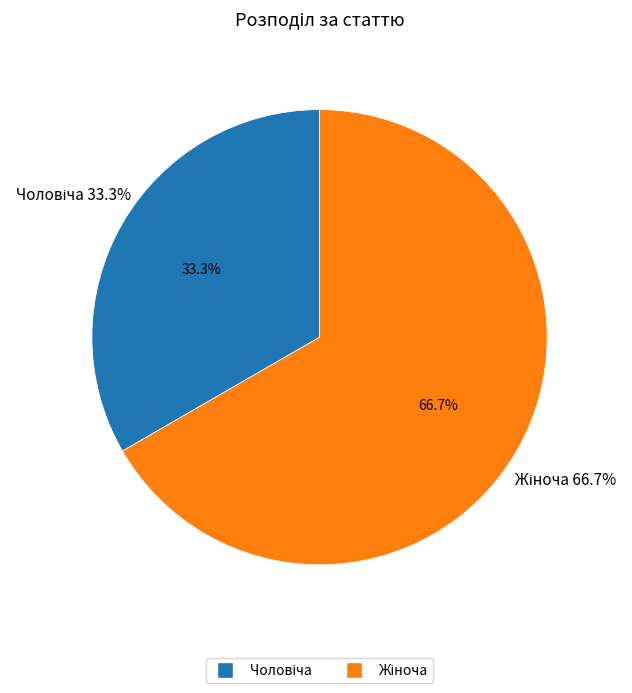

Rank the categories by value from lowest to highest.

Чоловіча, Жіноча